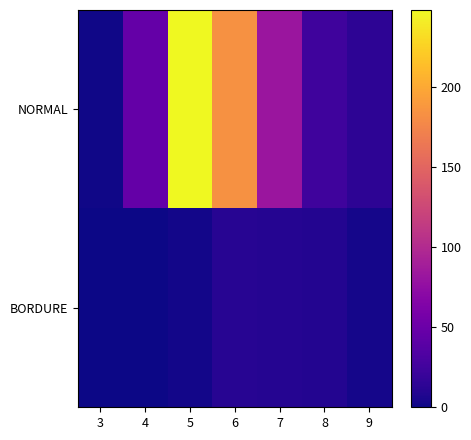

How many series are shown in this chart?

2